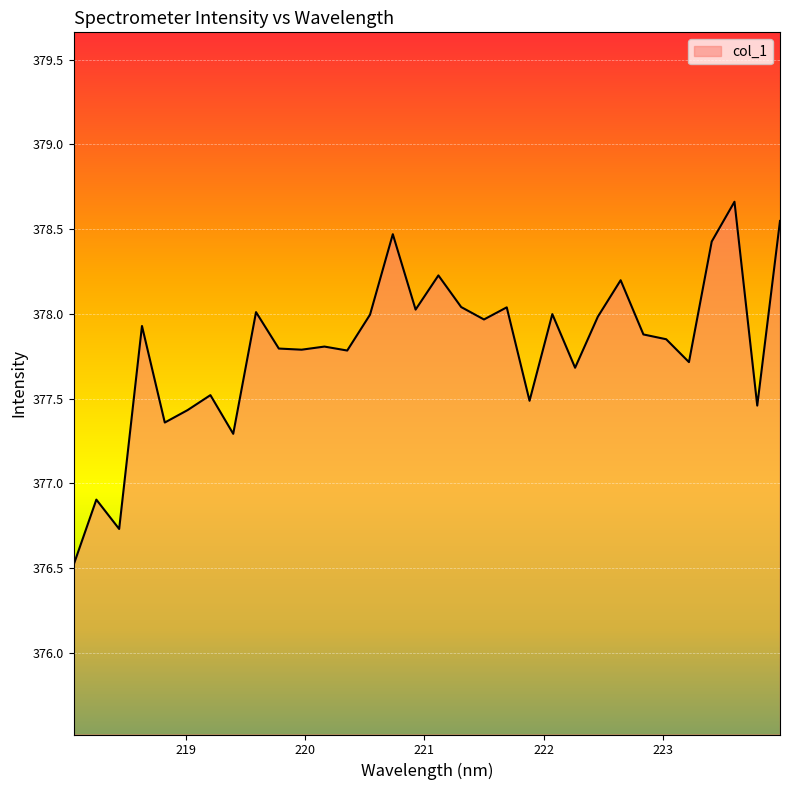

What is the maximum value shown in the chart?

378.7